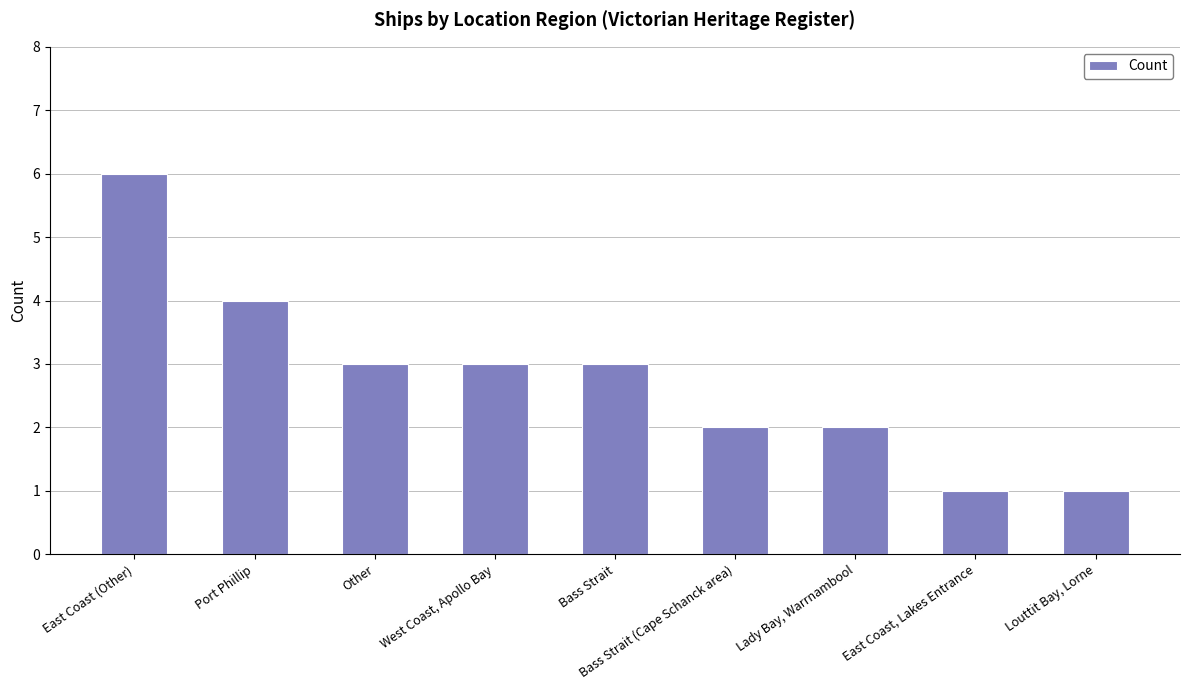

What is the change in value from West Coast, Apollo Bay to Lady Bay, Warrnambool?

-1